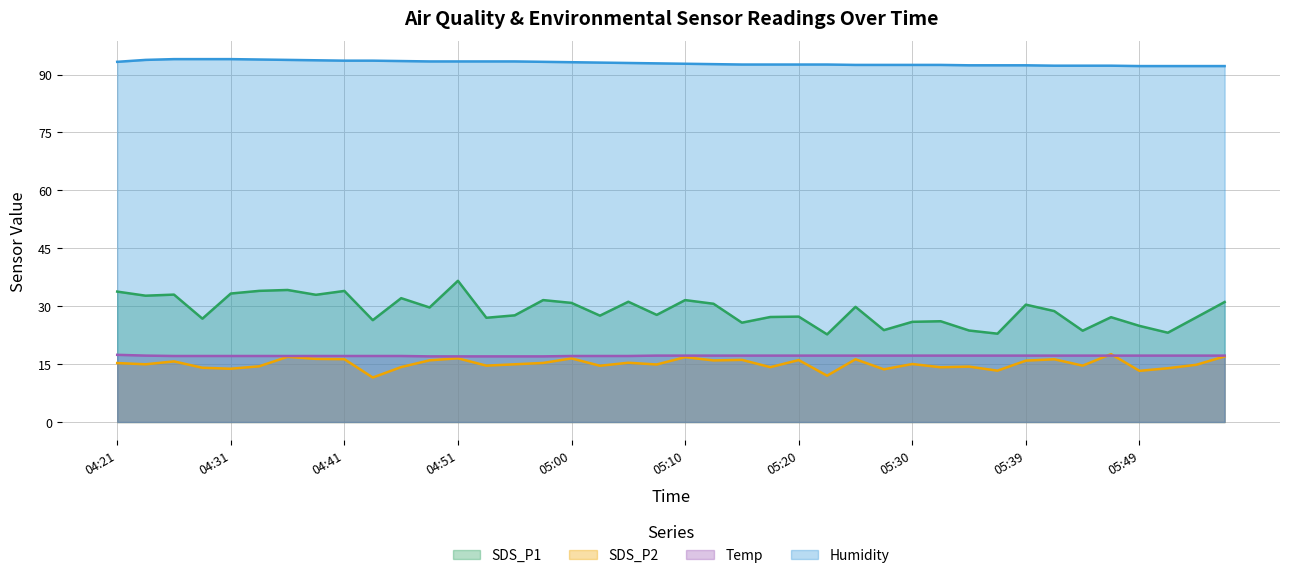

True or false: Humidity has a value of 50.9 at 04:53.

False